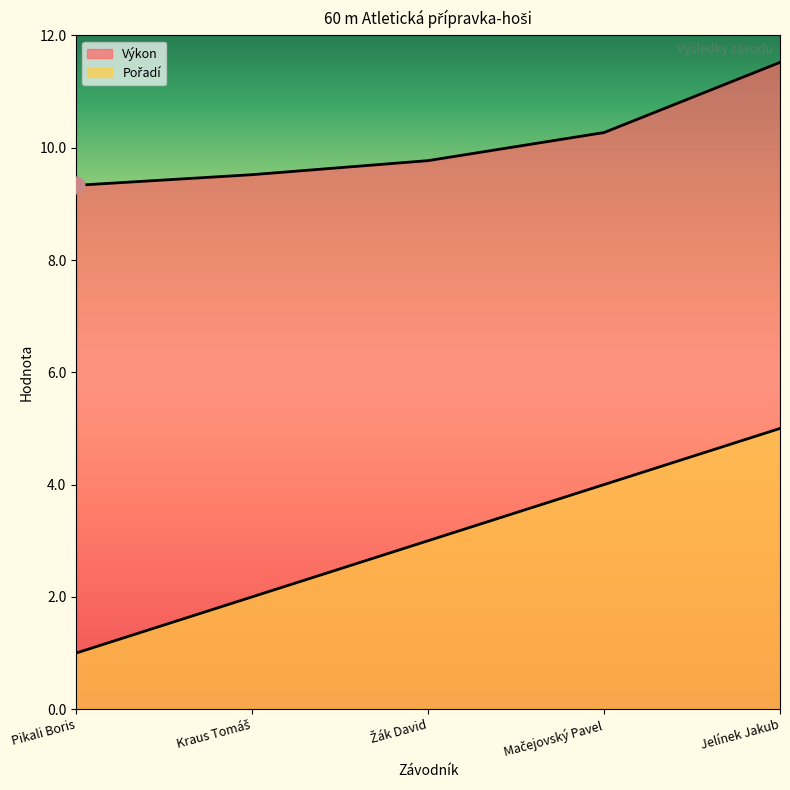

Which series has the largest total across all categories?

Výkon